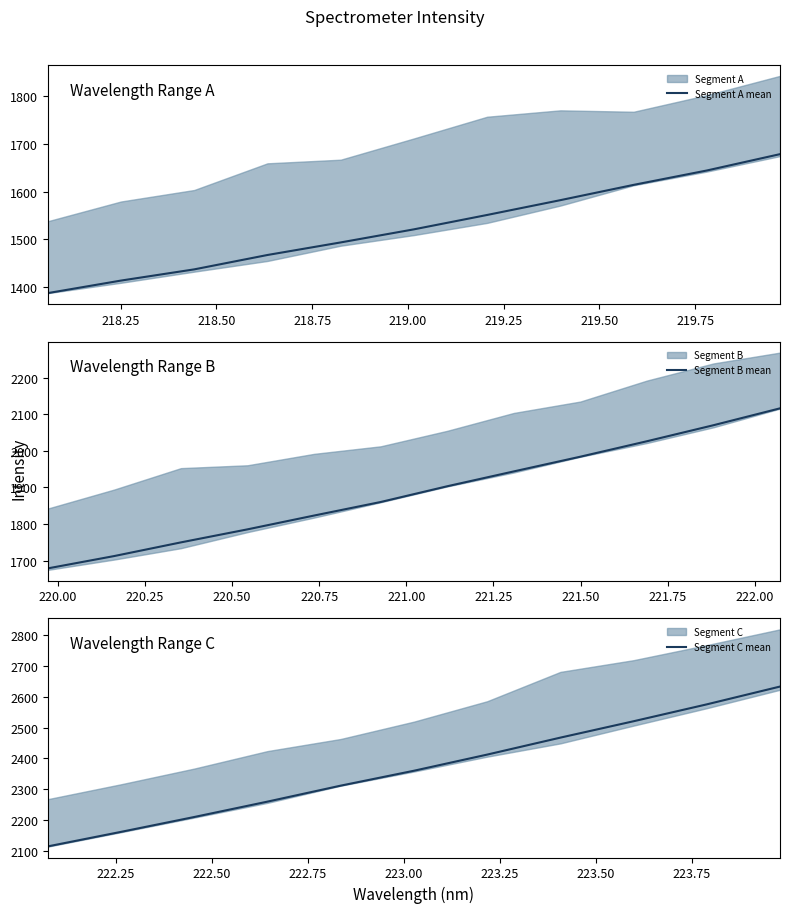

True or false: there are more than 2 points higher than both neighbors.

False